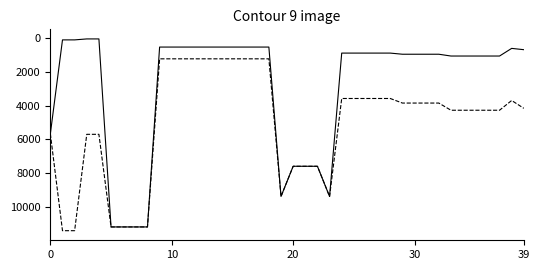

Does the chart have visible grid lines?

No